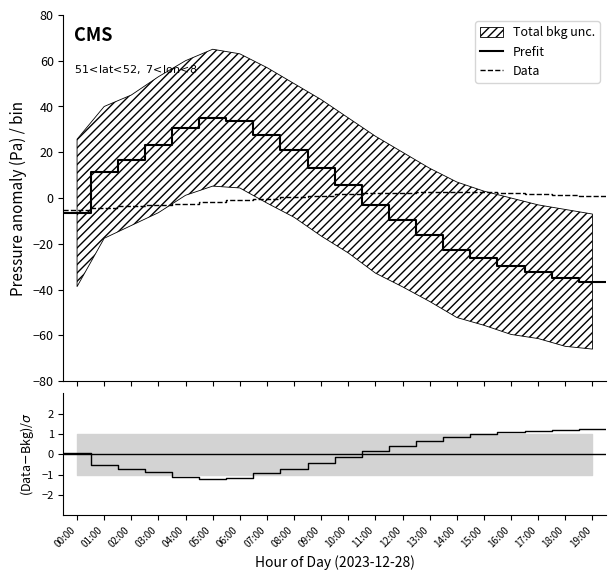

How many interior local peaks does the Prefit series have?

1